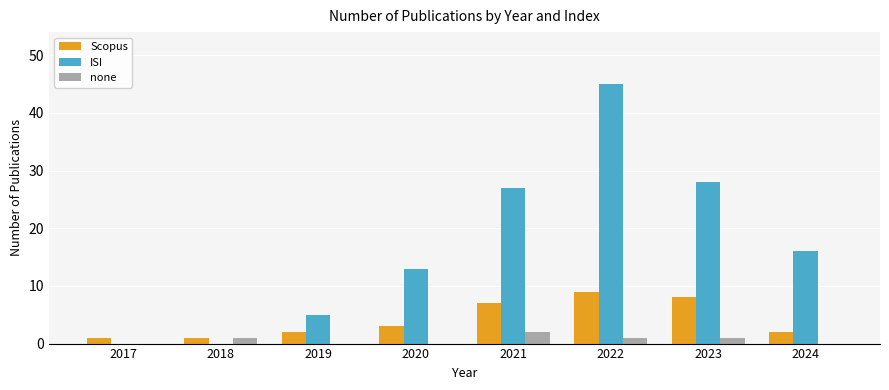

Which series has the largest total across all categories?

ISI